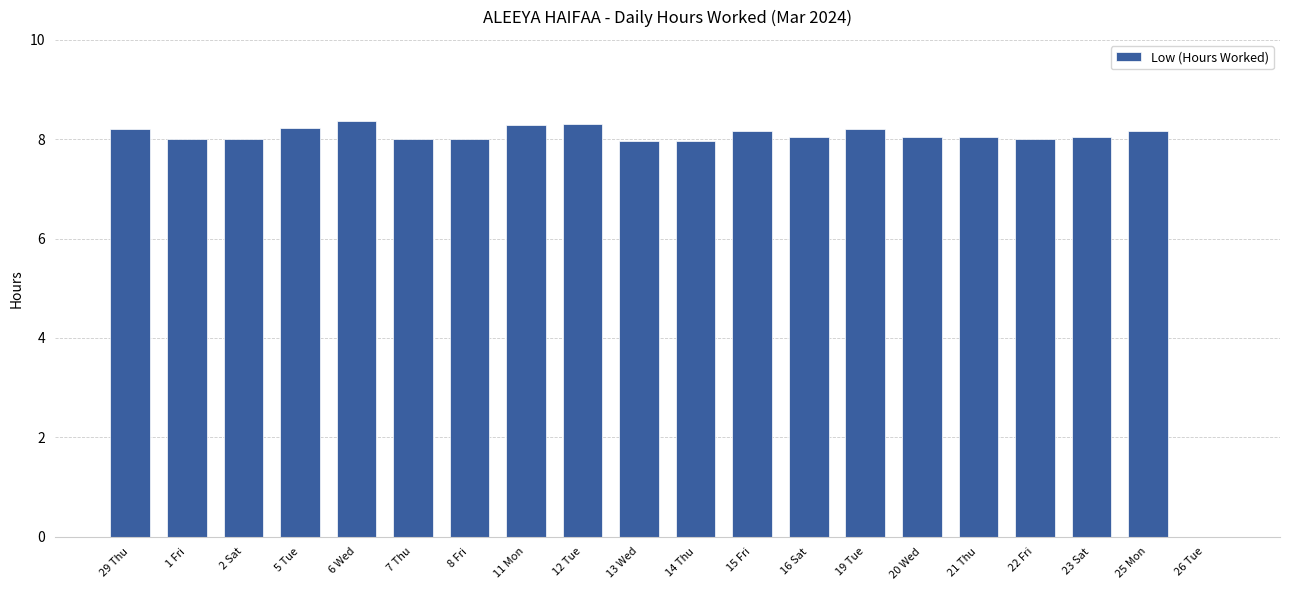

What is the difference between the values at 15 Fri and 7 Thu?

0.2